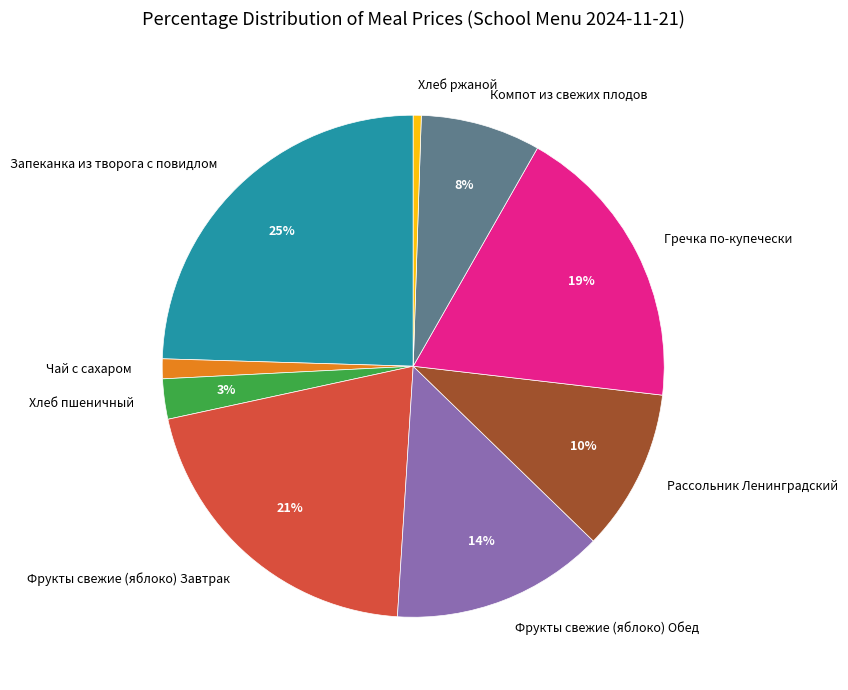

To the nearest percent, what is the average slice percentage?

11%